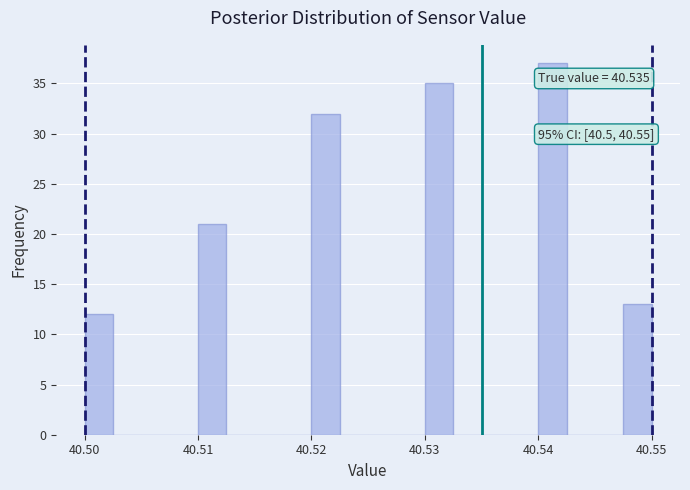

Around what value on the x-axis is the tallest bar? Give the approximate position of its centre, as read against the axis.

40.541